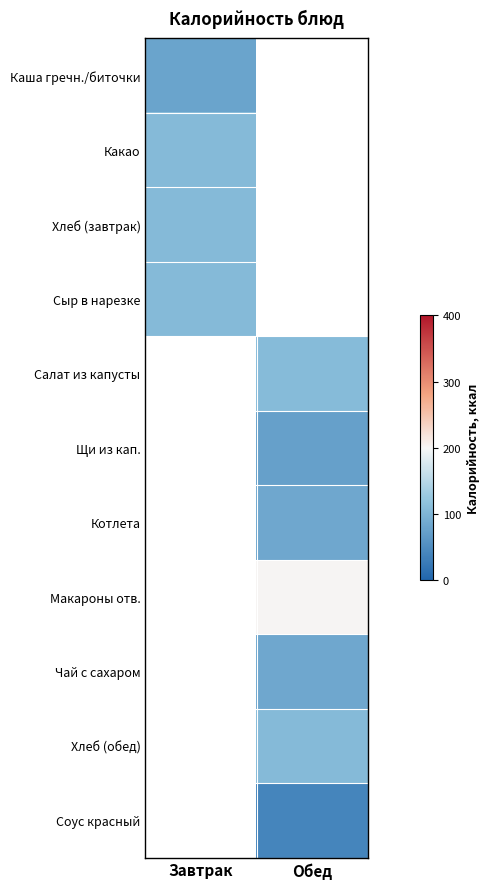

At which category does the chart reach its minimum across all series?

Обед